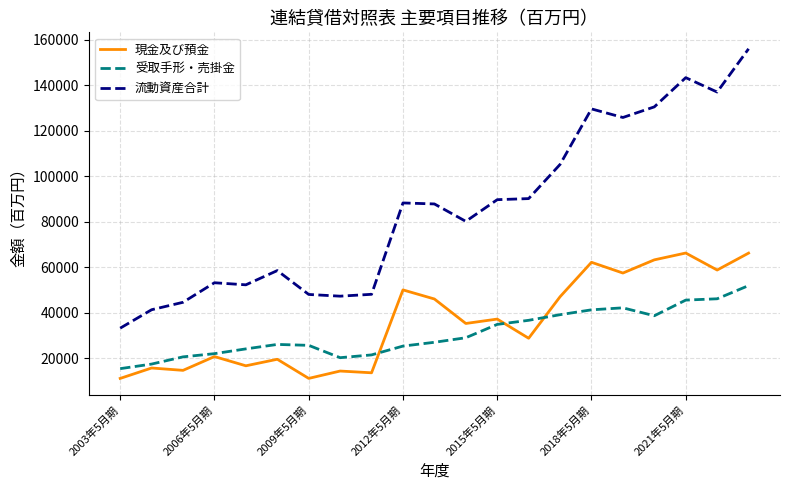

What is the average value of the 流動資産合計 series?

85241